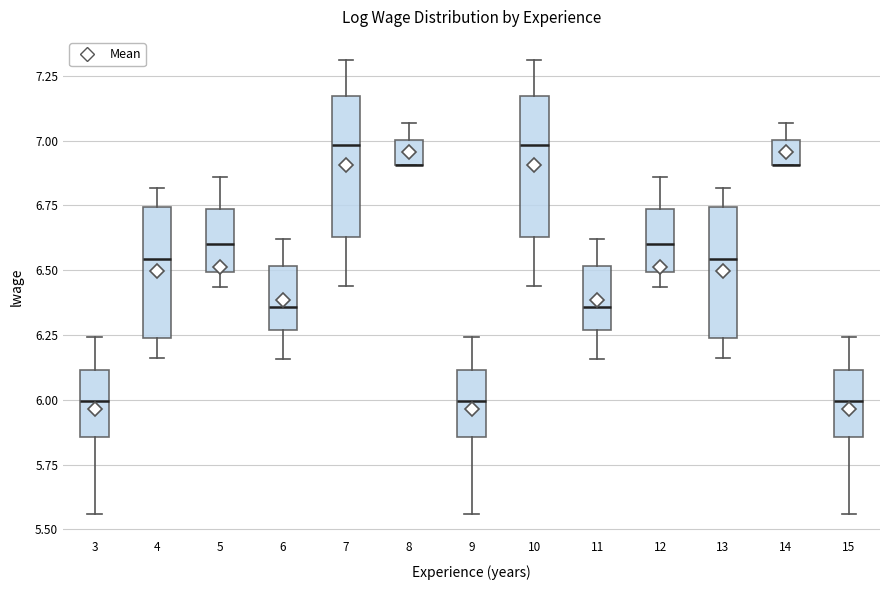

Where is the upper edge of the box at x = 10 on the y-axis? The values are not printed on the chart, so give them approximately, as read against the axis.

7.15